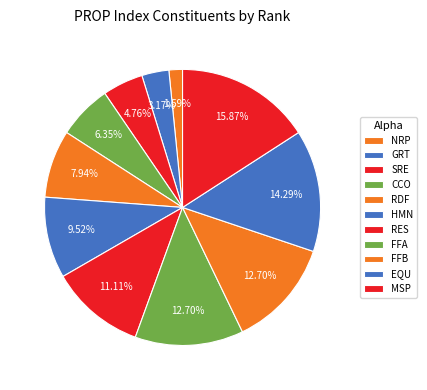

Count the number of slices in the pie.

11